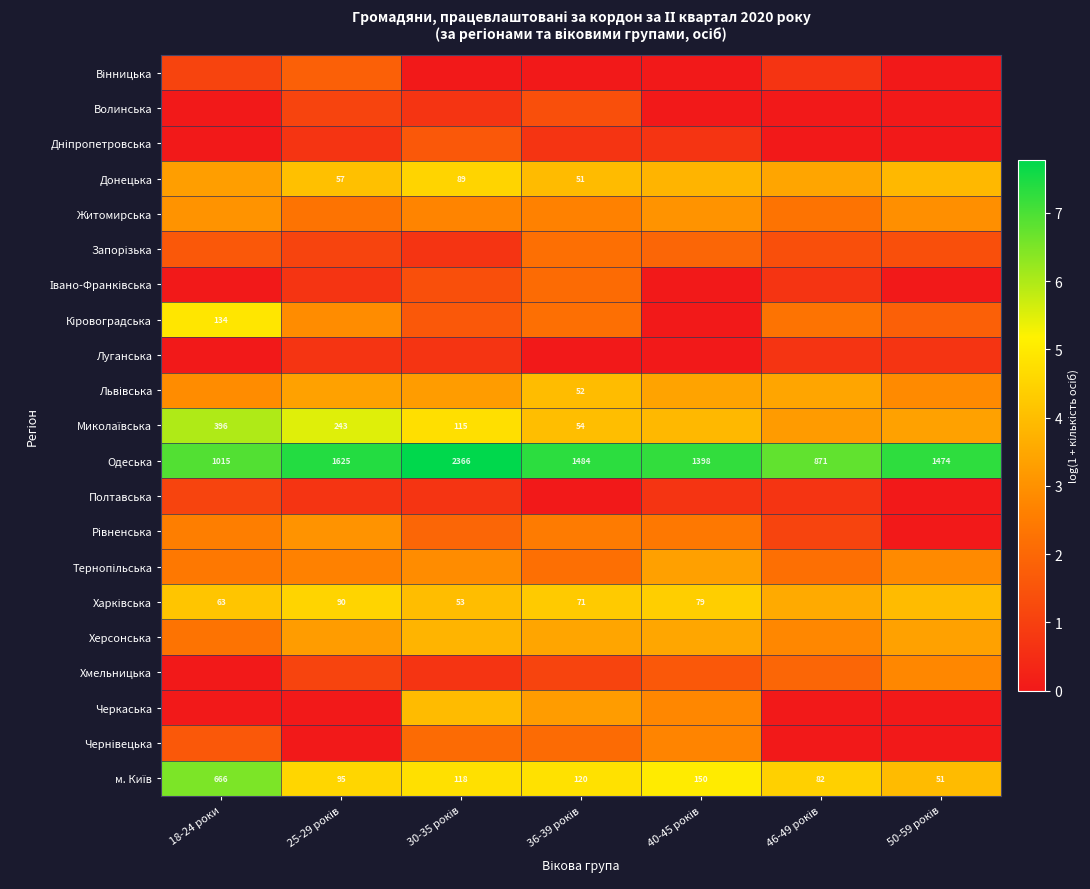

Between 46-49 років and 36-39 років, which is larger?

46-49 років